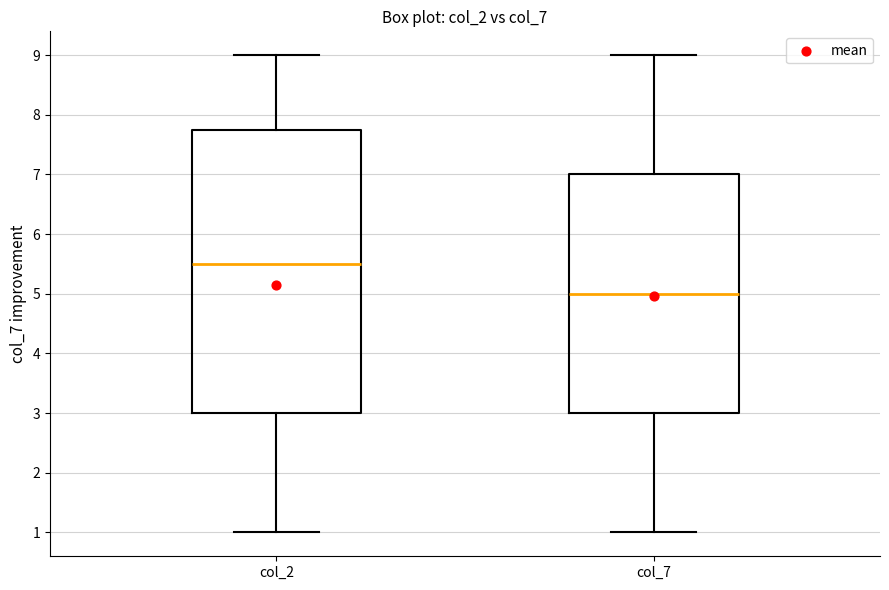

Reading left to right, transcribe this box plot: for each box, give where its median line is, the range the box spans, and where its two whiskers end, as read against the y-axis. The values are not printed on the chart, so give them approximately, as read against the axis.

col_2: median 5.5, box 3.0 to 7.8, whiskers 1.0 to 9.0
col_7: median 5.0, box 3.0 to 7.0, whiskers 1.0 to 9.0